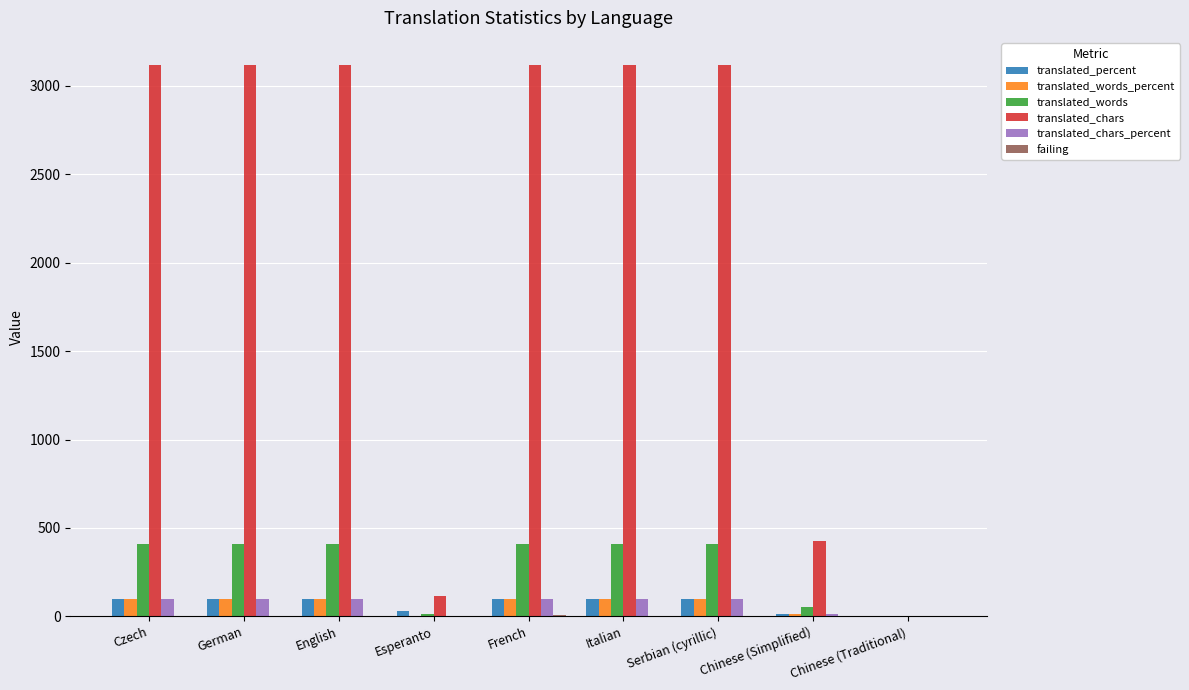

Where is translated_words nearest to the value 203?

Chinese (Simplified)